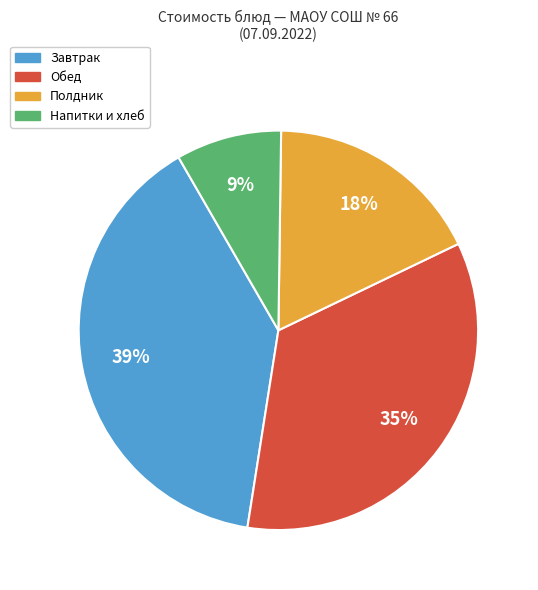

To the nearest percent, what is the average slice percentage?

25%